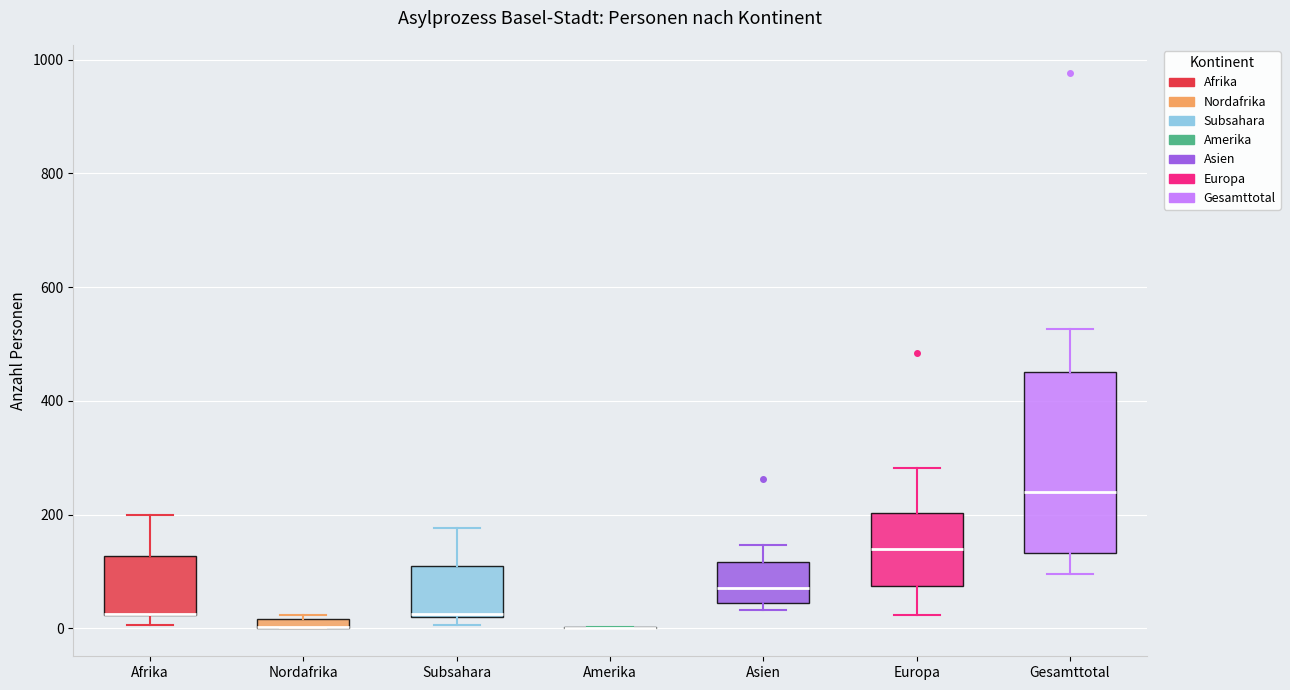

Which box is the tallest, from its lower edge to its upper edge?

Gesamttotal